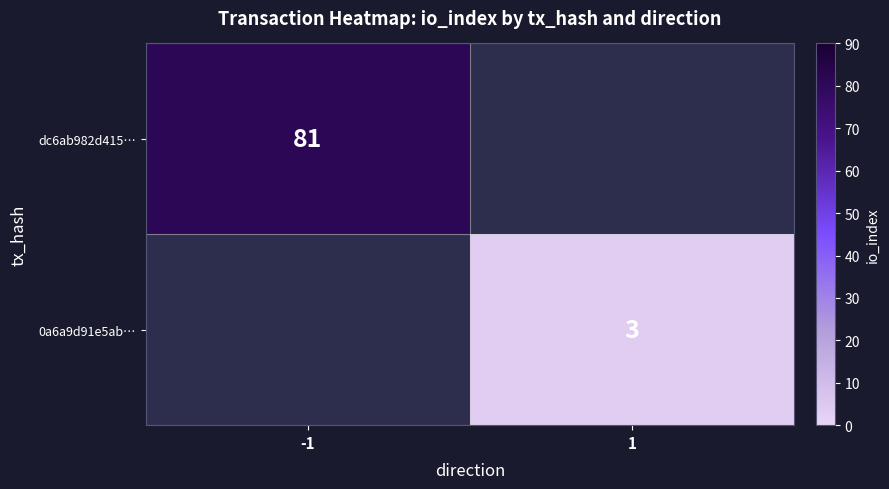

What is the minimum value shown in the chart?

3.0